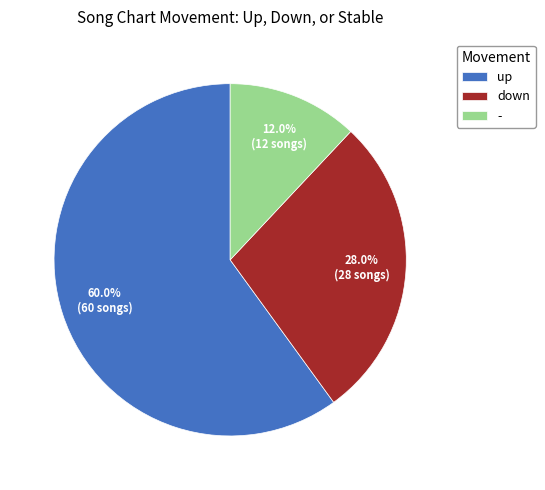

Which category has the smallest portion of the pie?

-